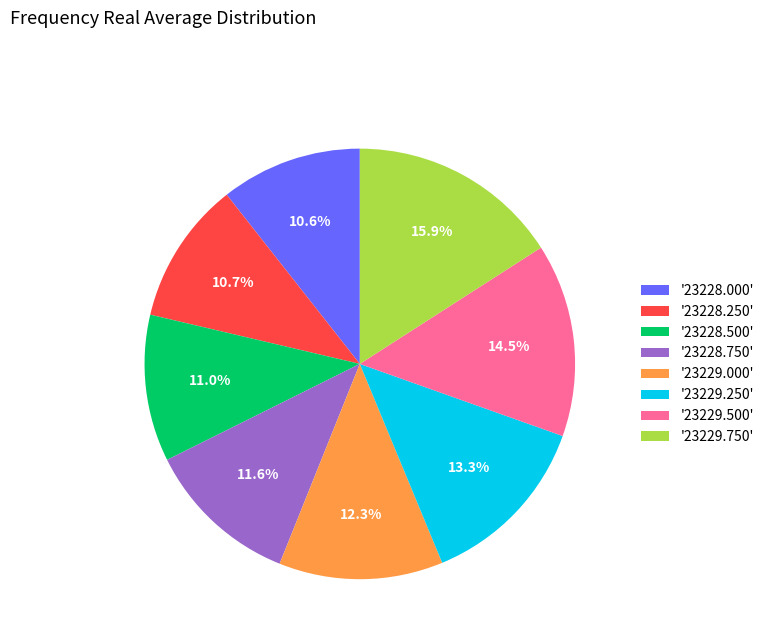

Count the number of slices in the pie.

8